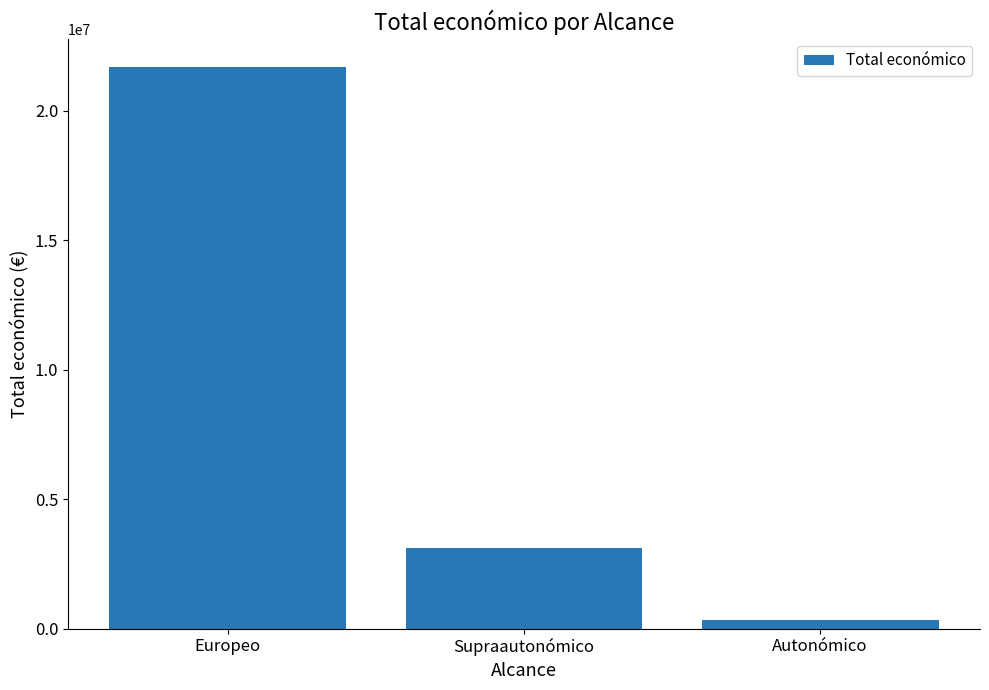

The chart shows a value of 21692726 at Europeo. True or false?

True